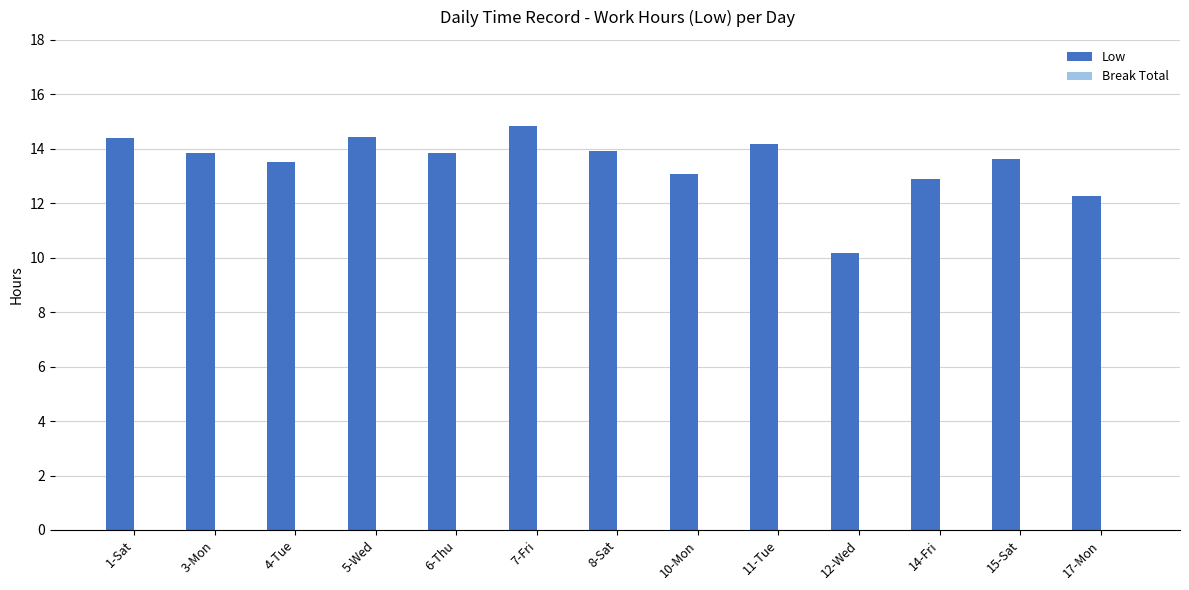

Between 14-Fri and 17-Mon, which is larger?

14-Fri